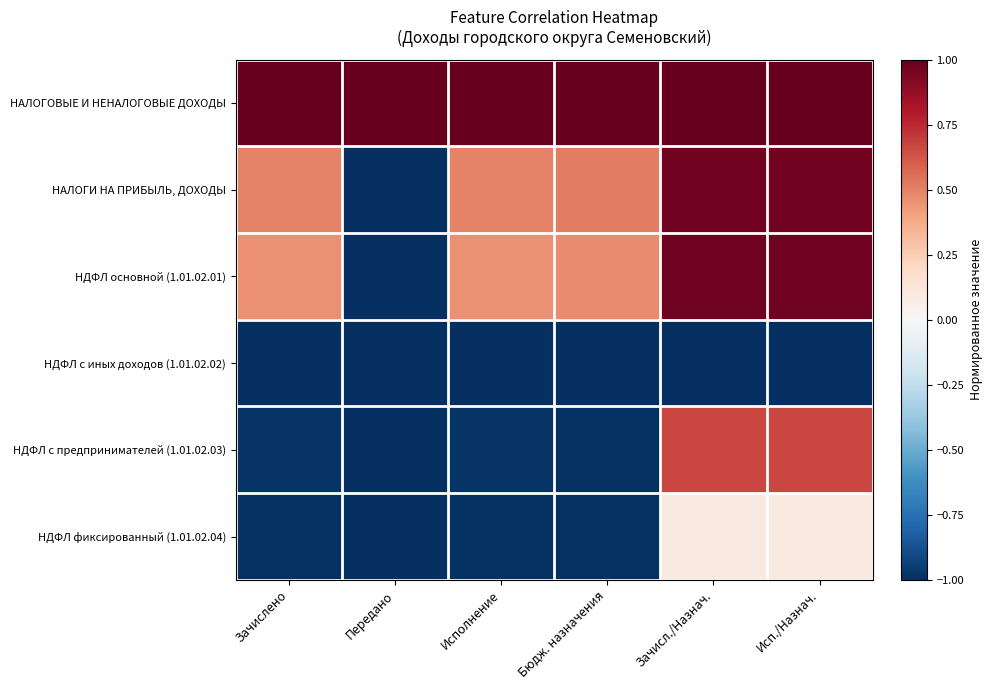

What is the spread (max minus min) of values at Исп./Назнач.?

2.0